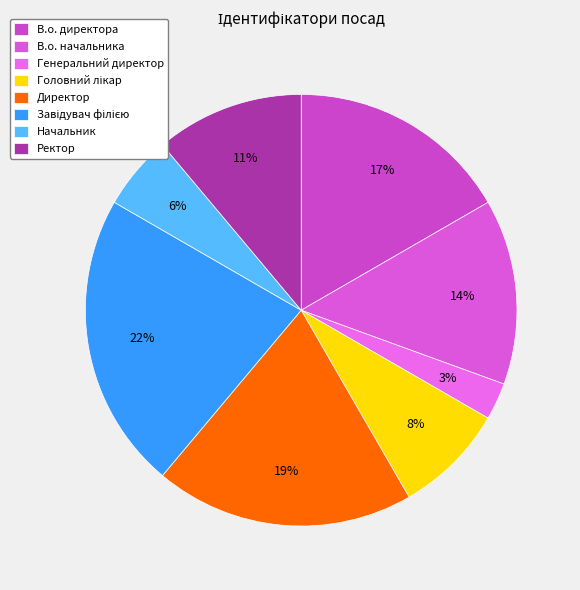

Approximately how many times larger is the value at Директор compared to В.о. начальника?

1.4